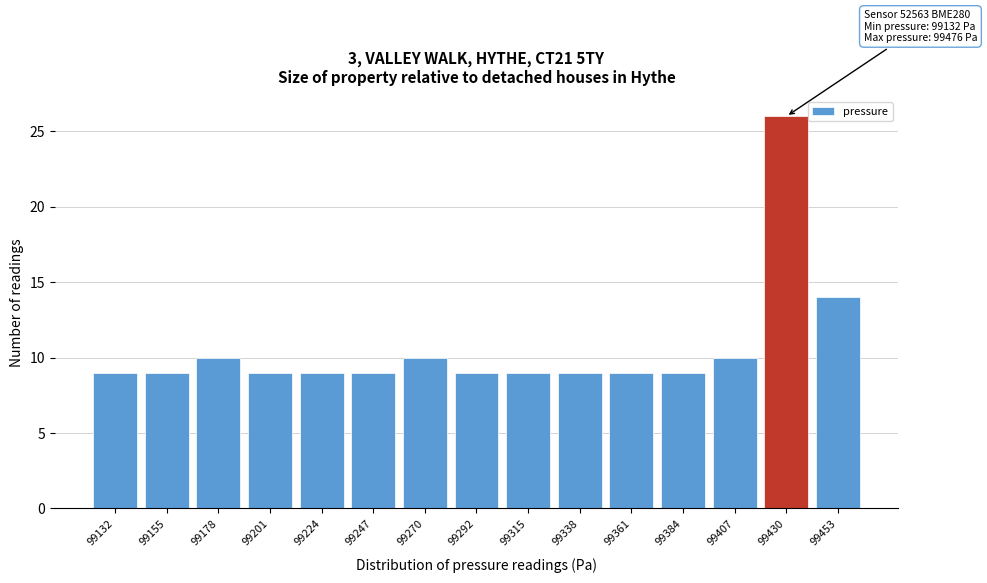

Reading left to right, list all the values displayed in this chart.

99132=9	99155=9	99178=10	99201=9	99224=9	99247=9	99270=10	99292=9	99315=9	99338=9	99361=9	99384=9	99407=10	99430=26	99453=14